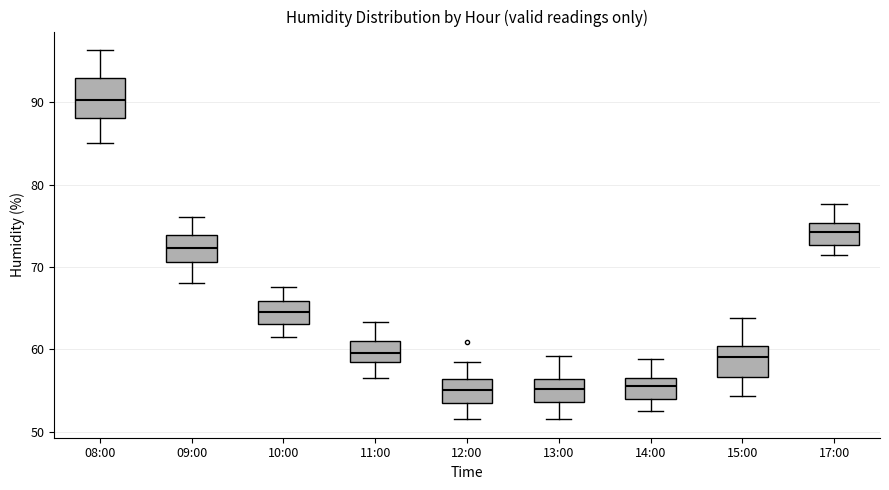

Comparing the boxes themselves (not the whiskers), which one is the tallest?

08:00